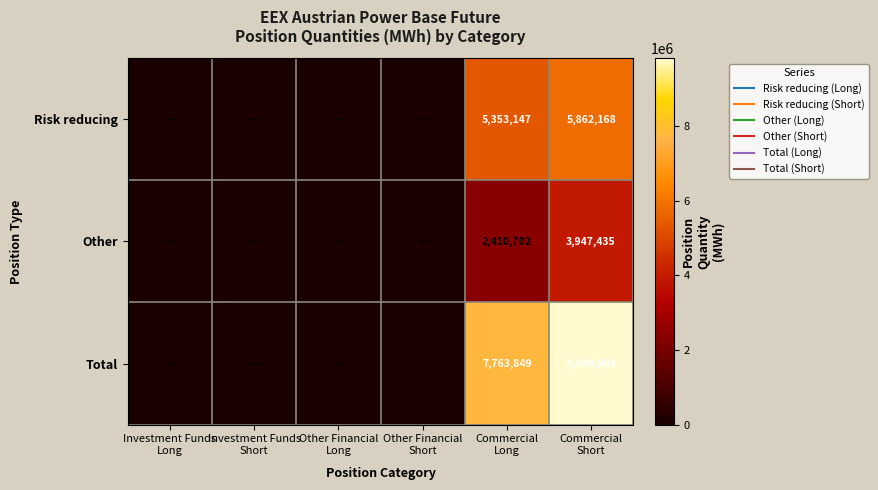

At how many categories does at least one series exceed 2918573?

2